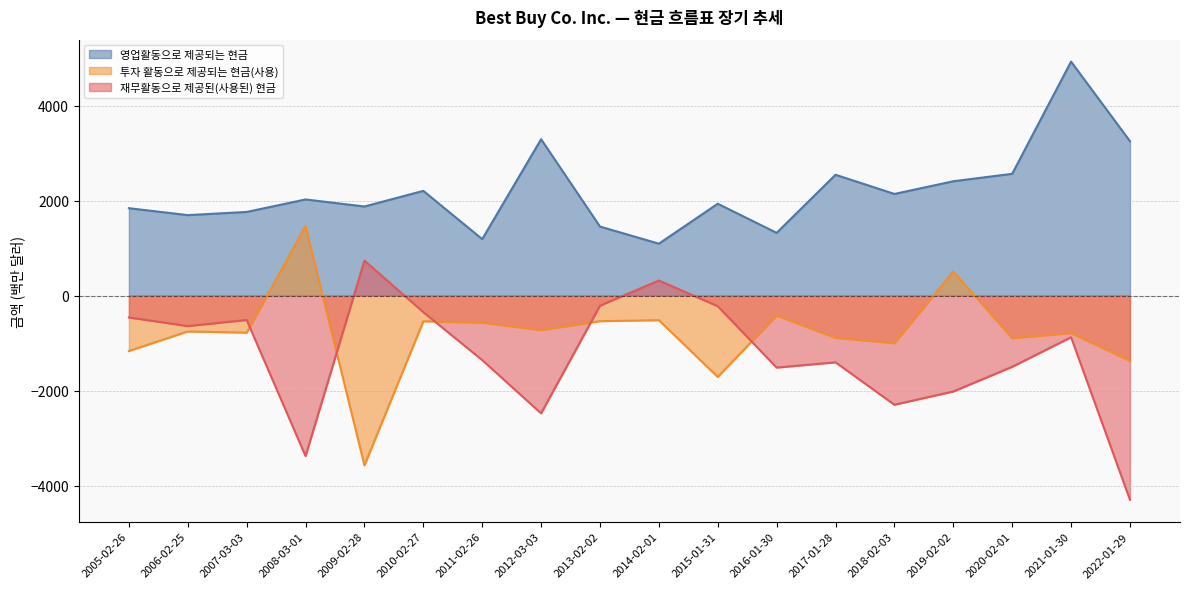

What is the difference between the maximum and minimum values in the 재무활동으로 제공된(사용된) 현금 series?

5034